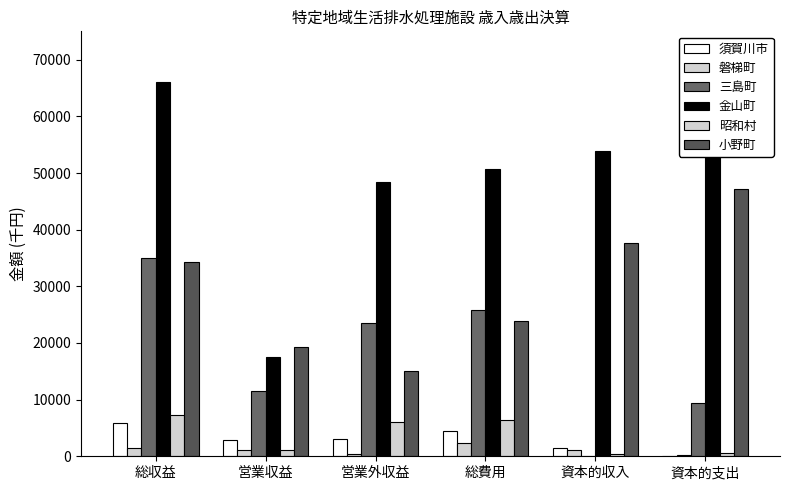

The value of 小野町 at 資本的収入 is 66741. True or false?

False